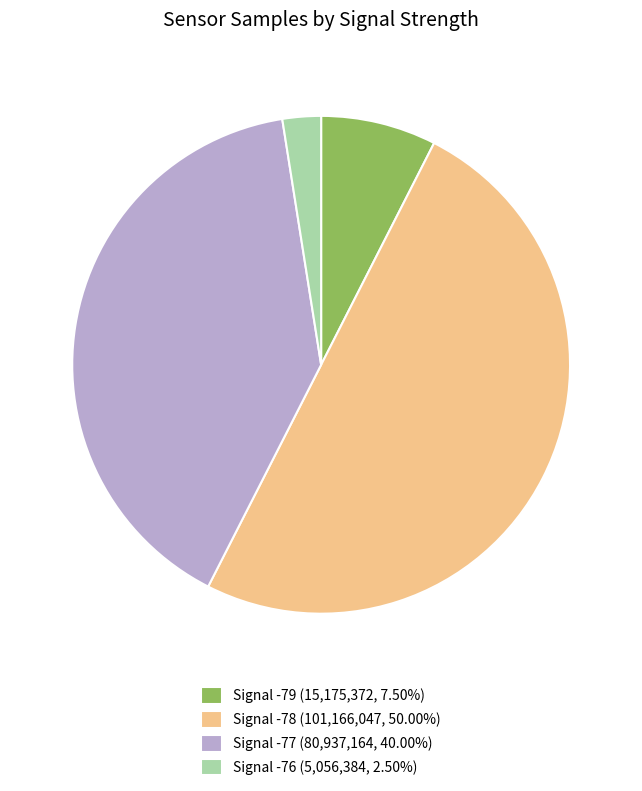

Is Signal -77 (80,937,164, 40.00%) the majority of the pie?

No